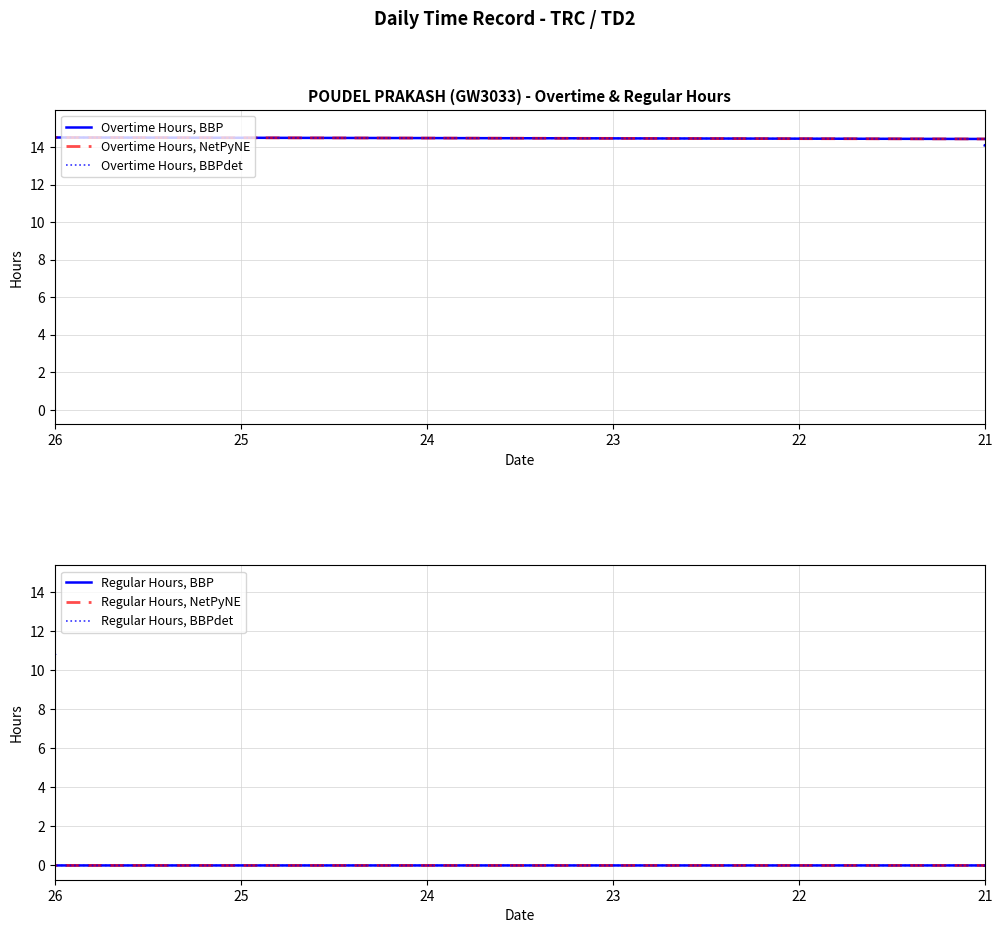

Which series has the largest total across all categories?

Overtime Hours, BBP